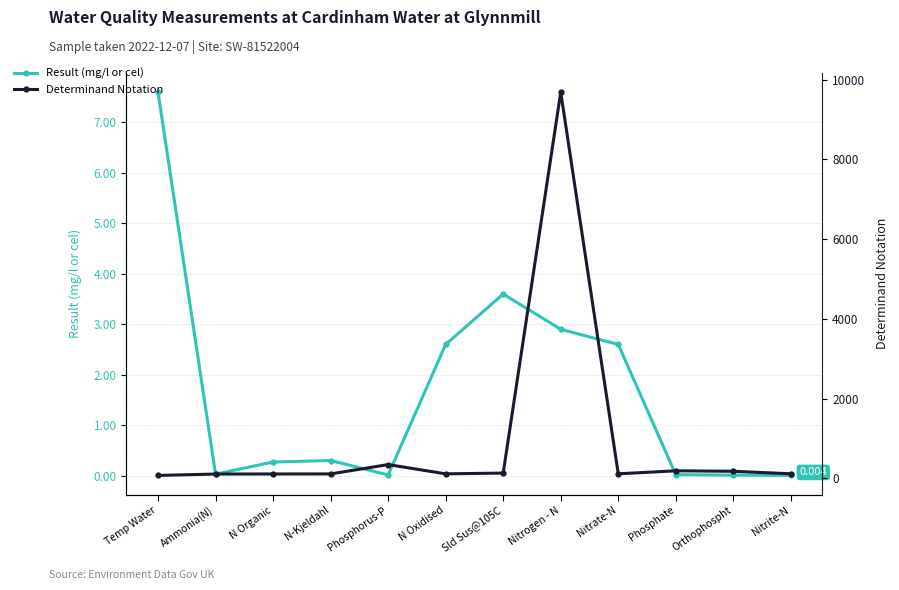

List the series in order of their peak value, highest first.

Determinand Notation, Result (mg/l or cel)